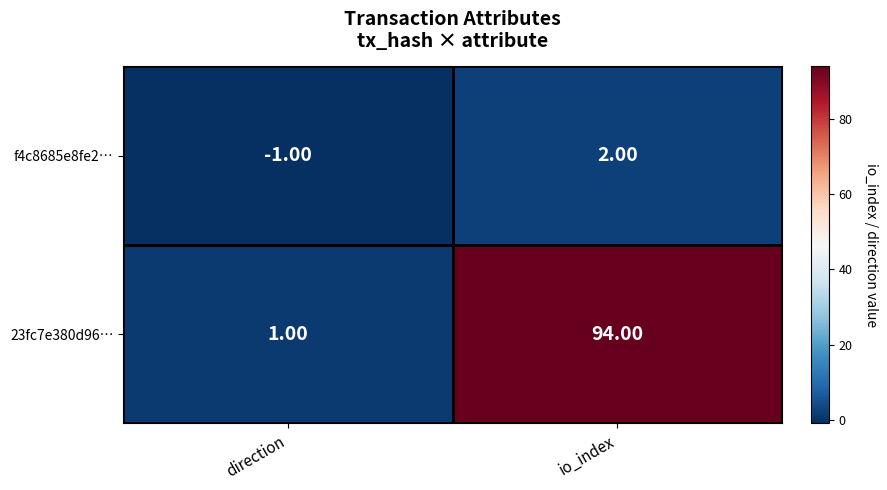

What is the sum of the 23fc7e380d96… values at direction and io_index?

95